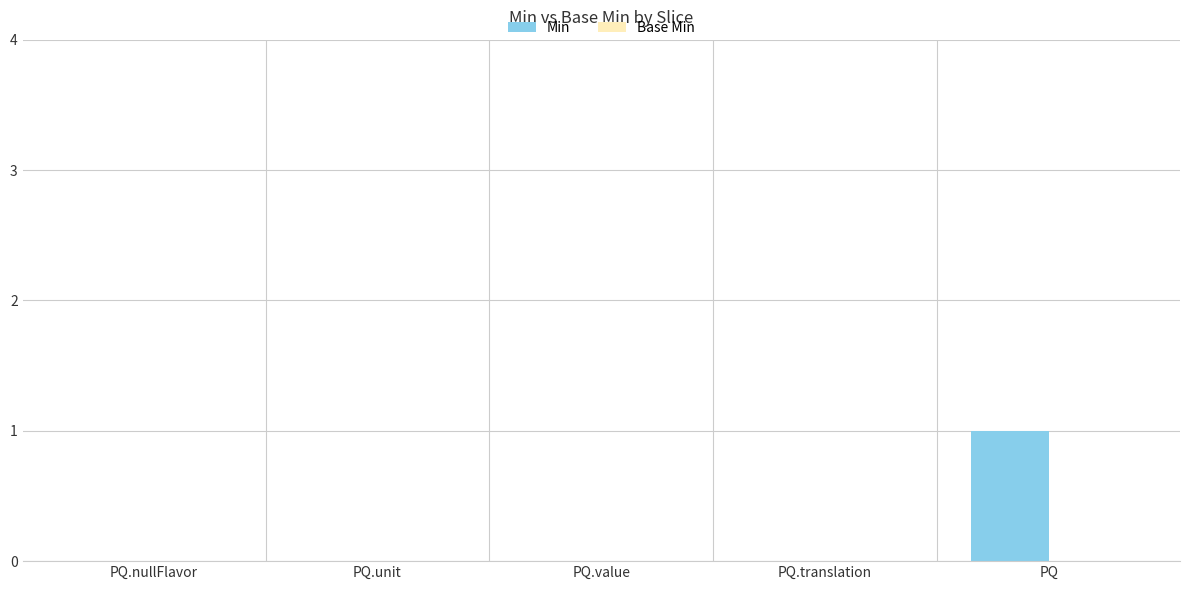

Between PQ.unit and PQ, which is larger?

PQ